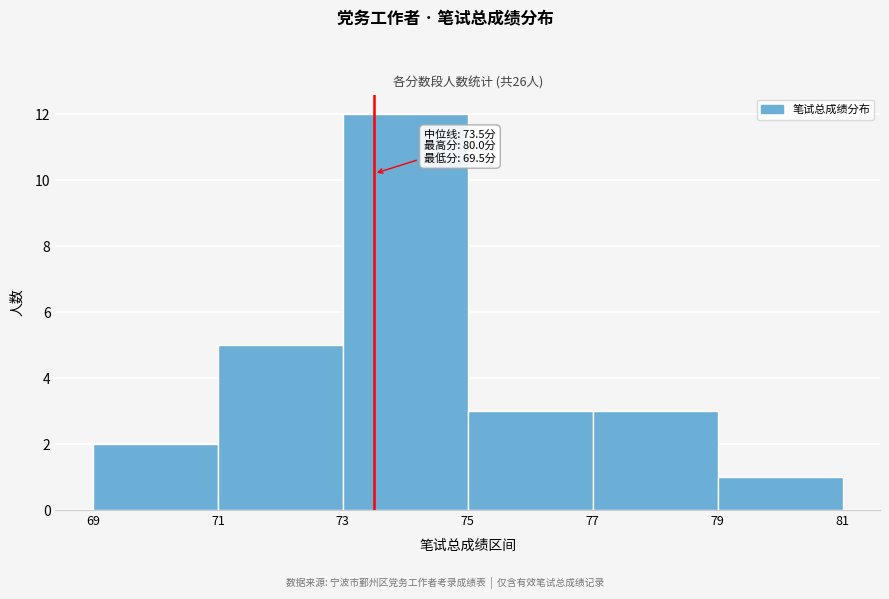

Which range on the x-axis has the tallest bar?

73 to 75